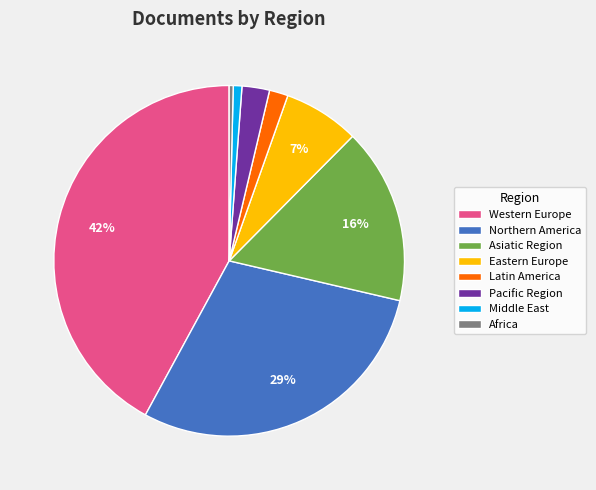

Does any single category account for the majority?

No